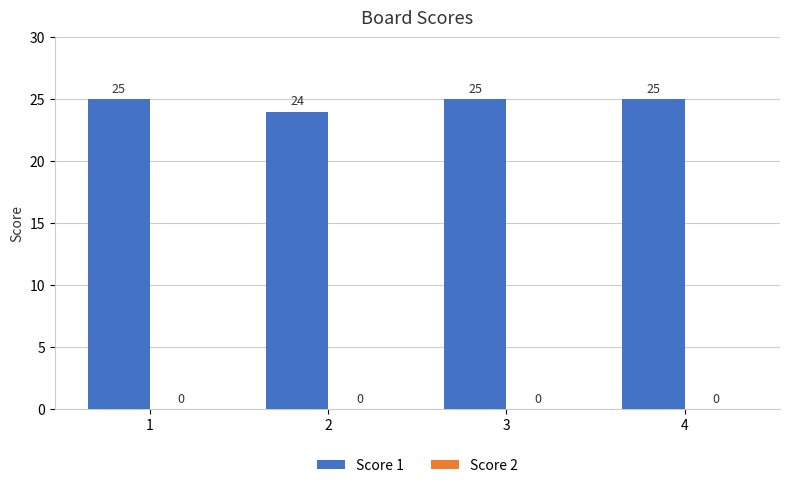

Which has a higher value, 2 or 4?

4